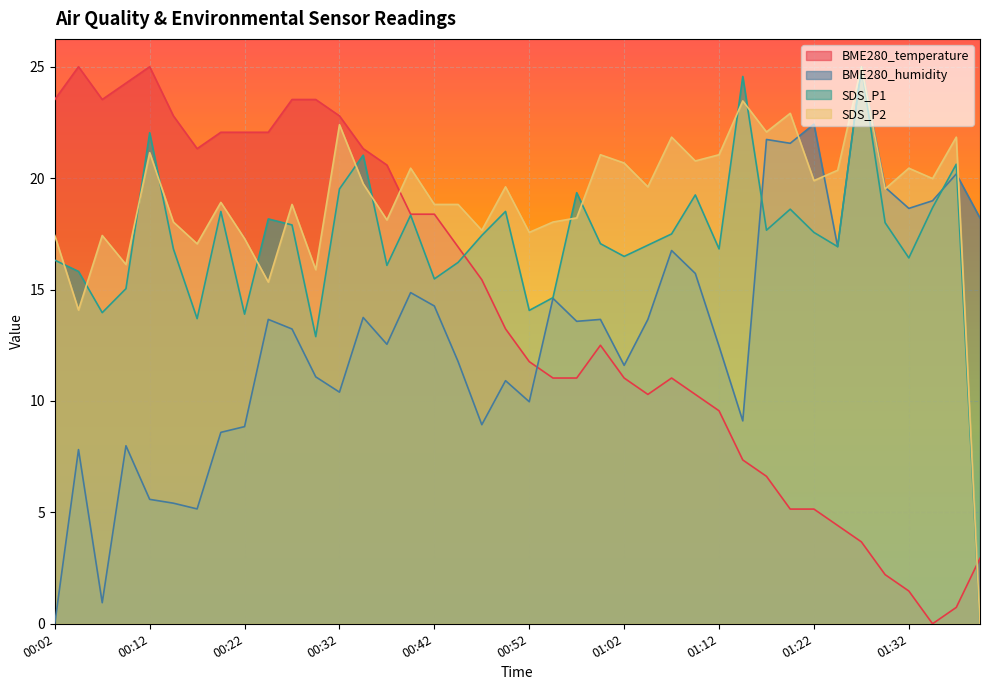

In SDS_P2, how many points are higher than both neighbors (excluding endpoints)?

14